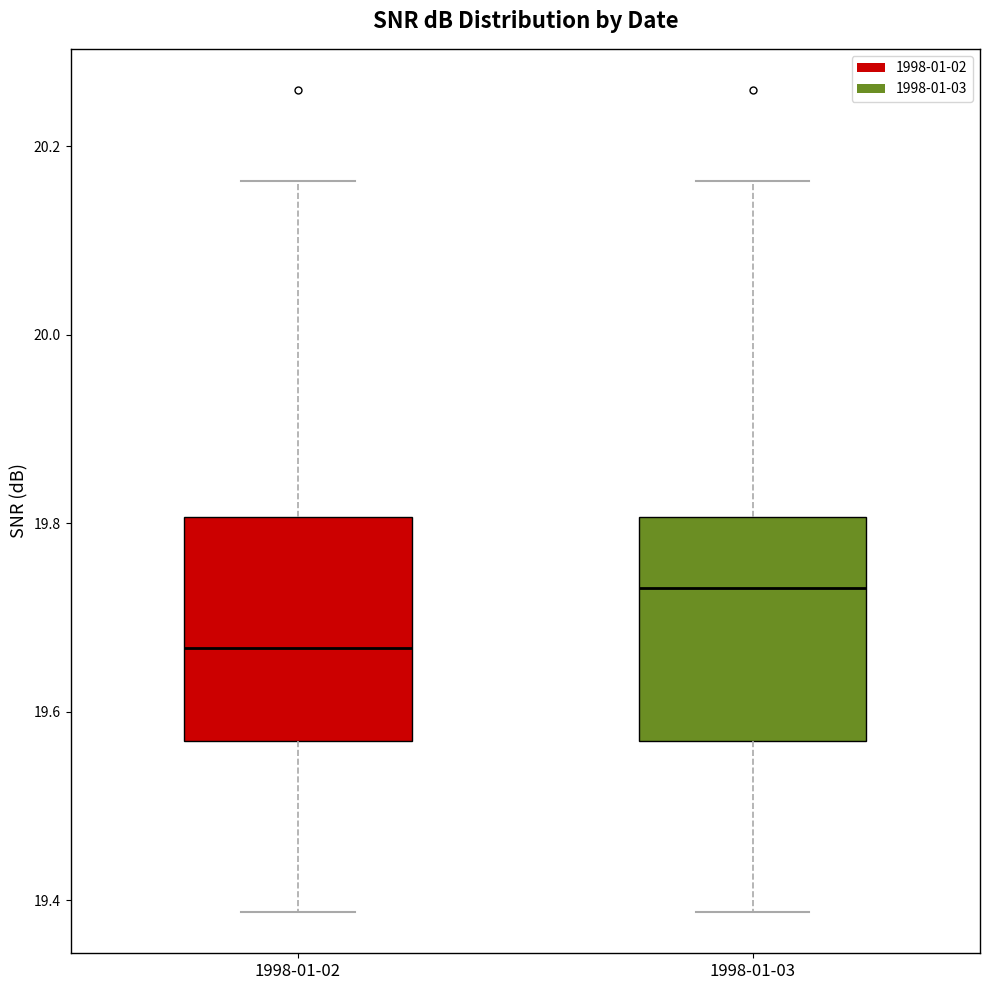

Where is the upper edge of the box for 1998-01-02 on the y-axis? The values are not printed on the chart, so give them approximately, as read against the axis.

19.80